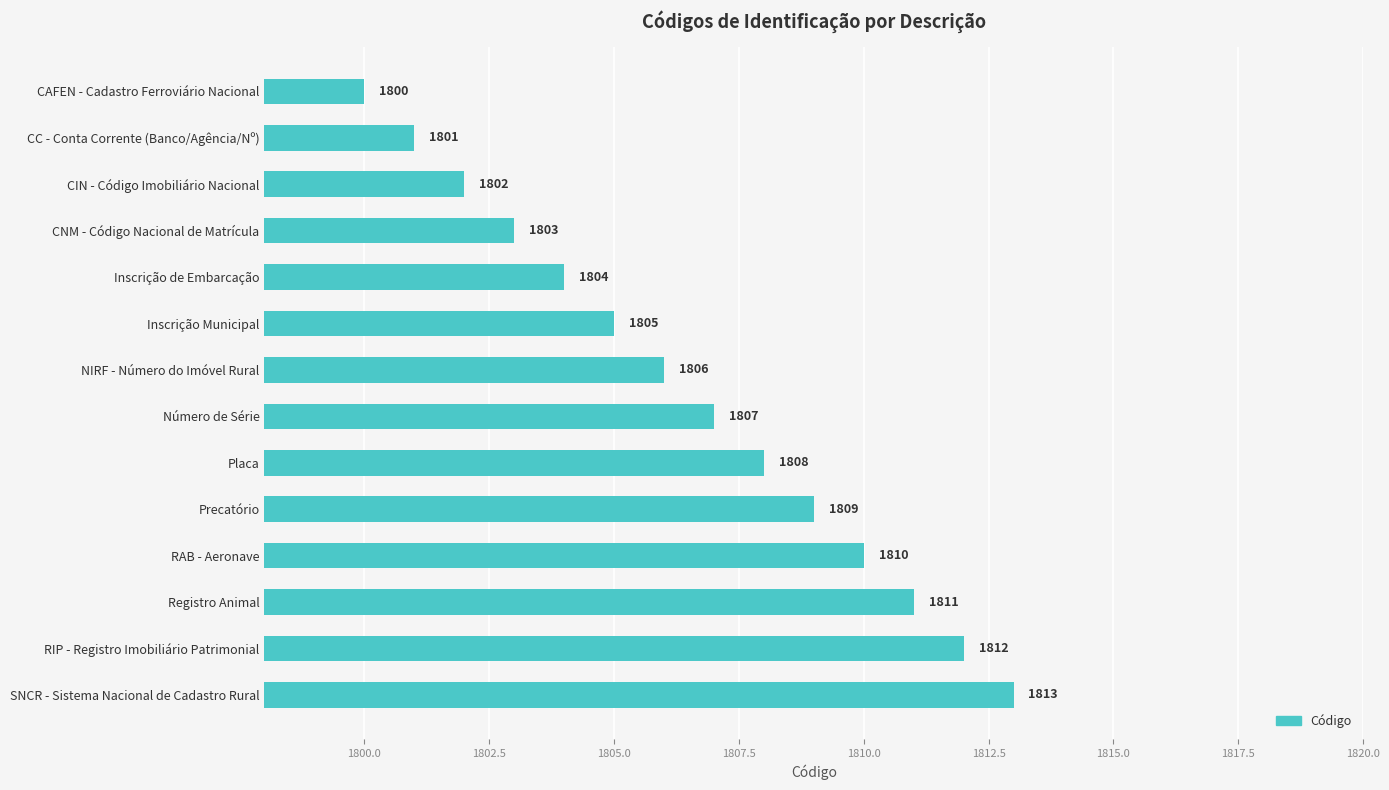

What is the label of the 11th bar from the top?

RAB - Aeronave